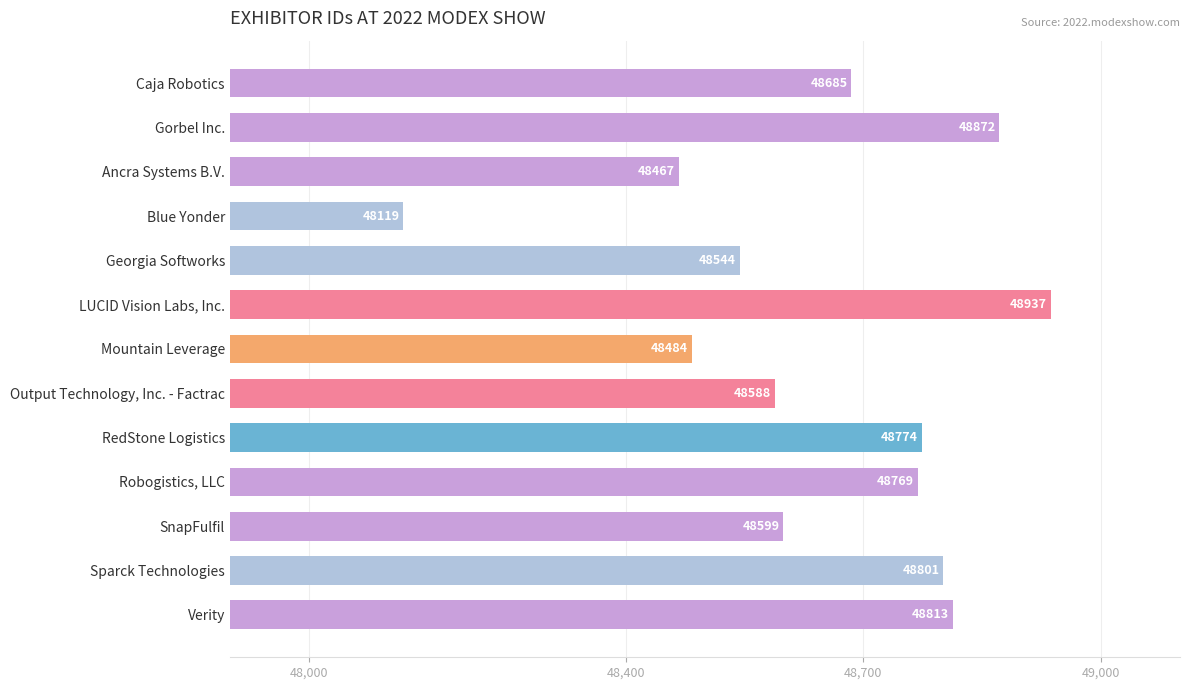

The chart shows a value of 48599 at SnapFulfil. True or false?

True